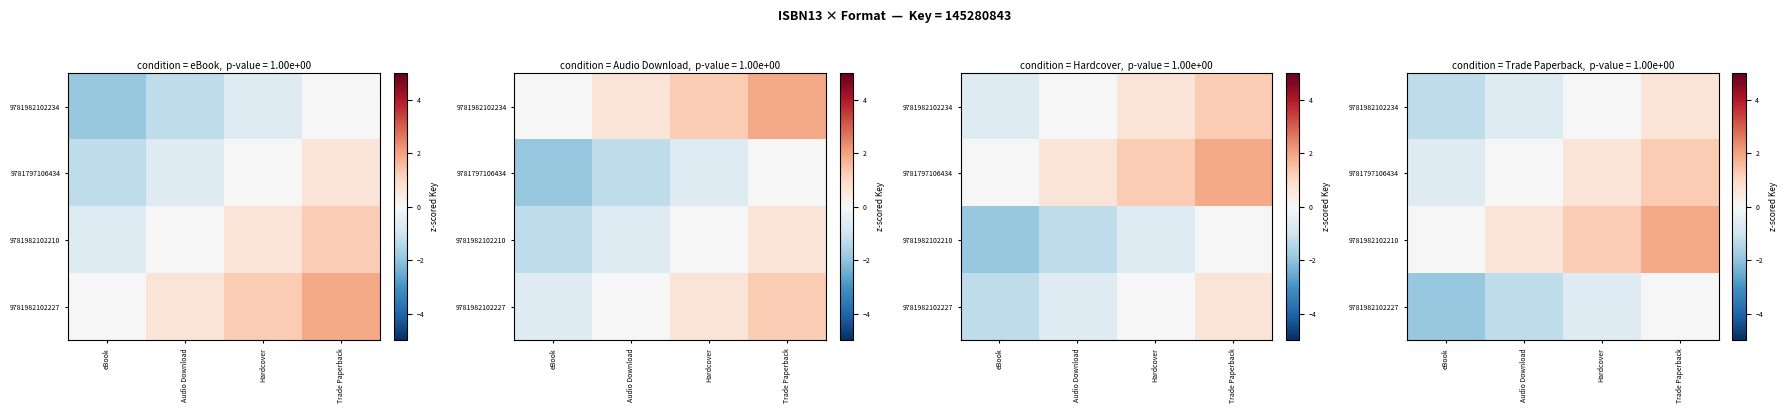

How many data points in 9781797106434 are less than 0?

1